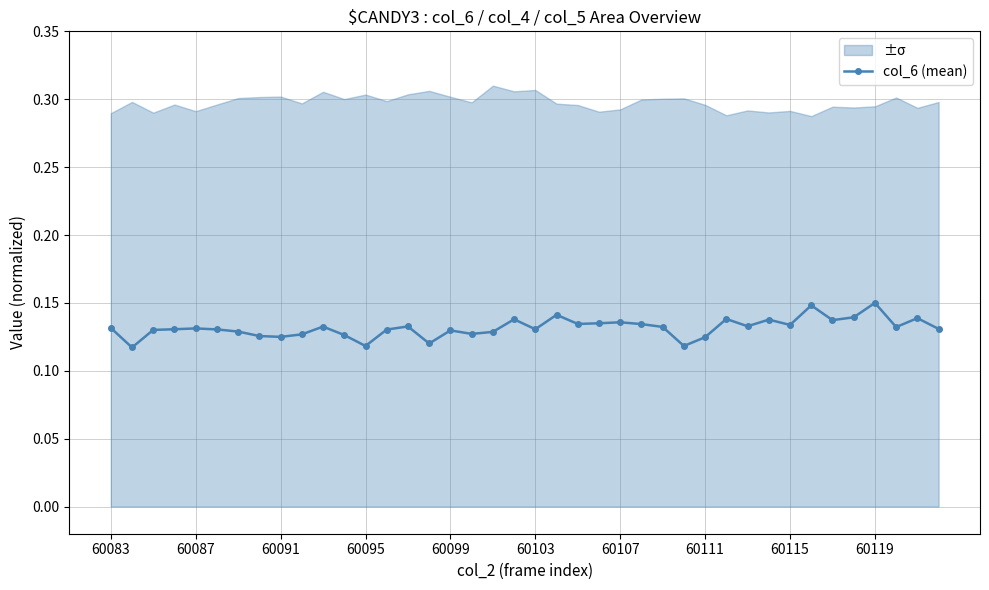

What is the smallest value displayed?

0.1